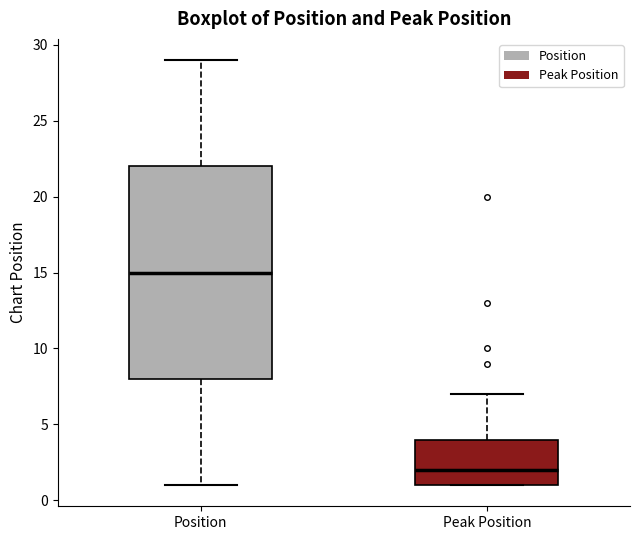

Reading left to right, transcribe this box plot: for each box, give where its median line is, the range the box spans, and where its two whiskers end, as read against the y-axis. The values are not printed on the chart, so give them approximately, as read against the axis.

Position: median 15, box 8 to 22, whiskers 1 to 29
Peak Position: median 2, box 1 to 4, whiskers 1 to 7